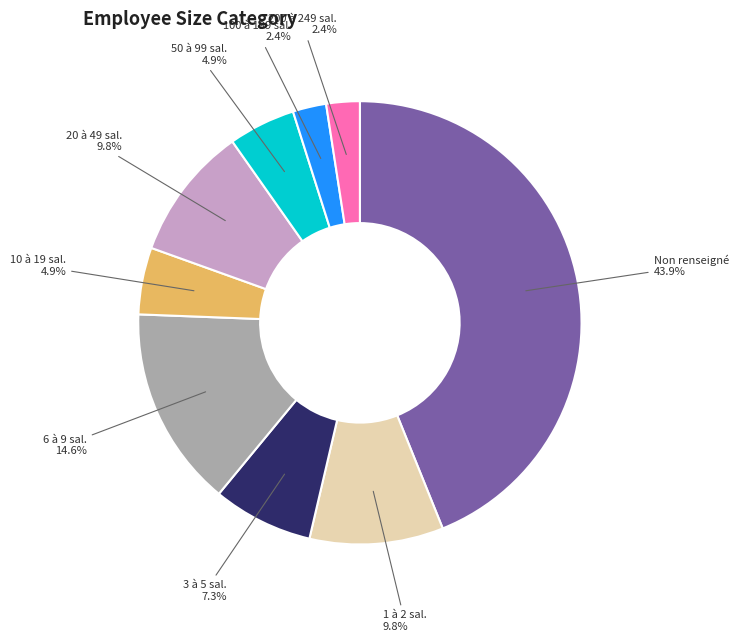

Is there any slice that represents more than half of the pie?

No